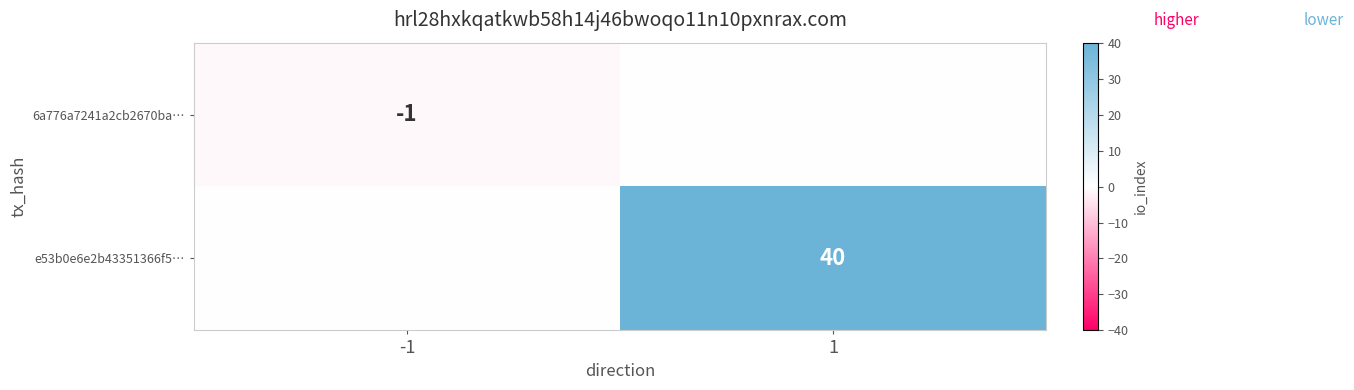

The value of 6a776a7241a2cb2670ba… at -1 is -1. True or false?

True